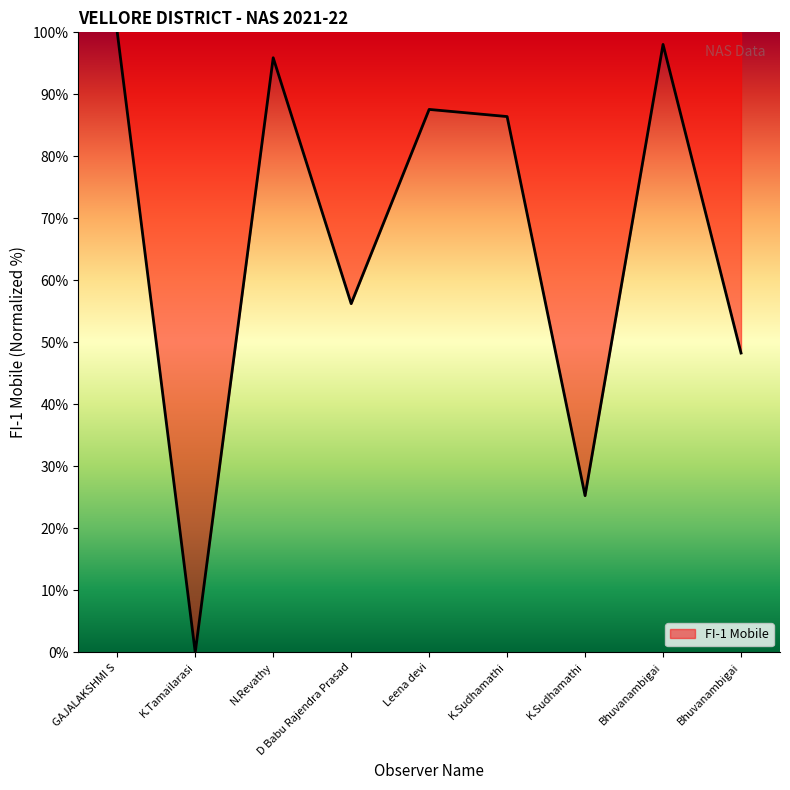

Does the chart have visible grid lines?

No